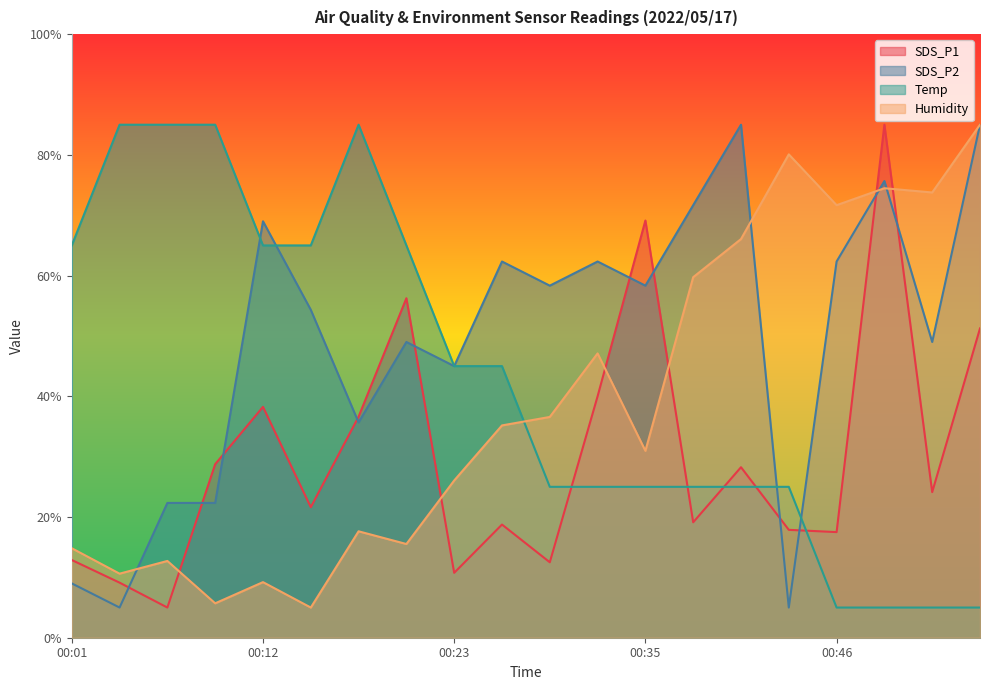

How many lines are shown in the chart?

4